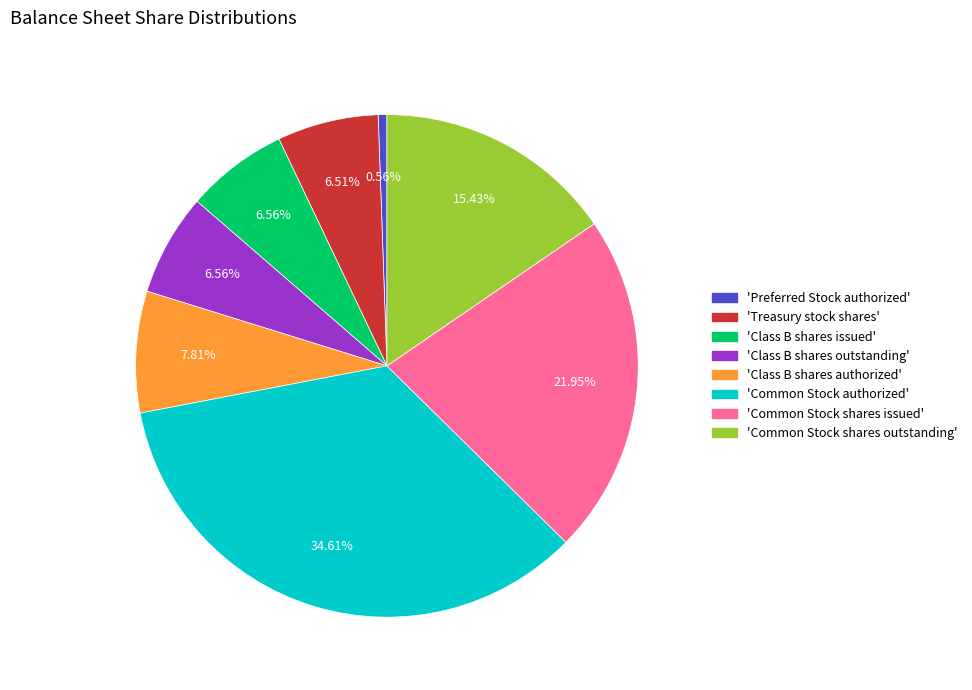

Is the sum of 'Class B shares issued' and 'Treasury stock shares' greater than half?

No